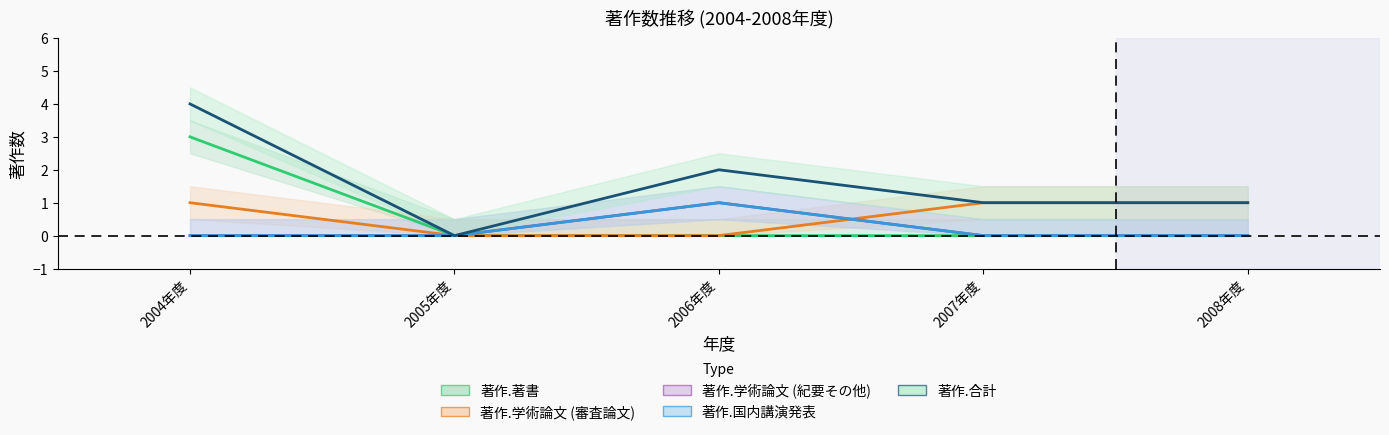

Which category has the highest value in the 著作.国内講演発表 series?

2006年度